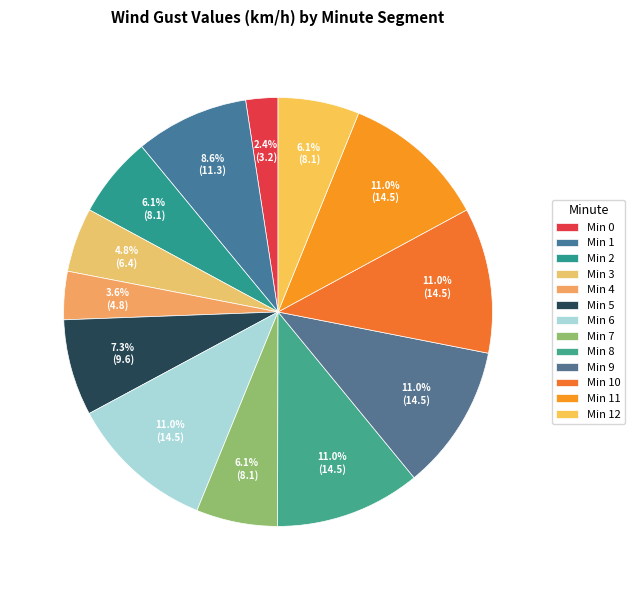

Is there any slice that represents more than half of the pie?

No